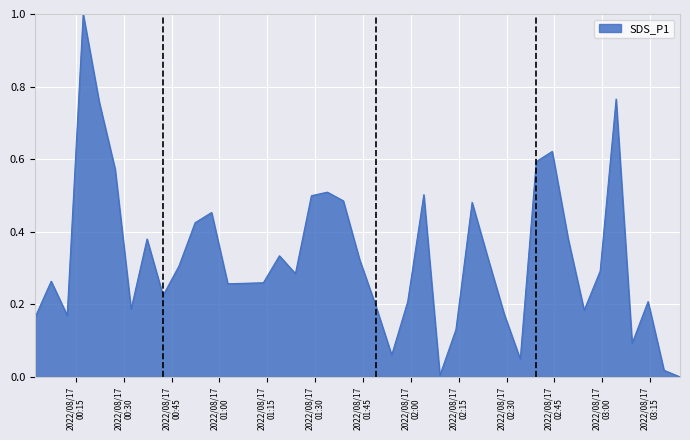

How many lines are shown in the chart?

1